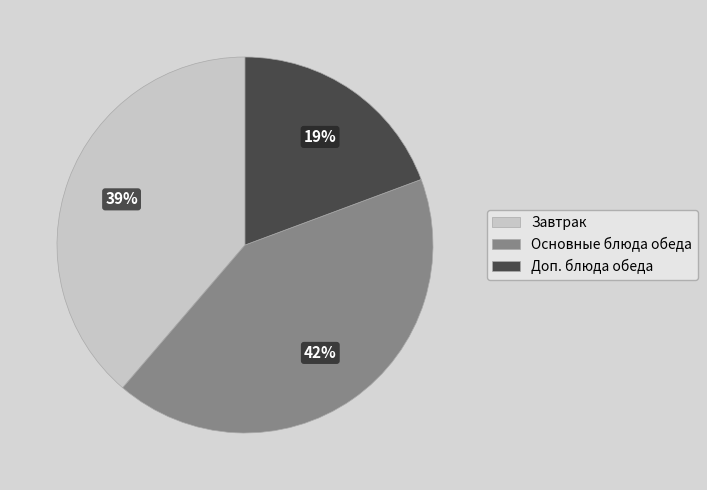

Is there any slice that represents more than half of the pie?

No